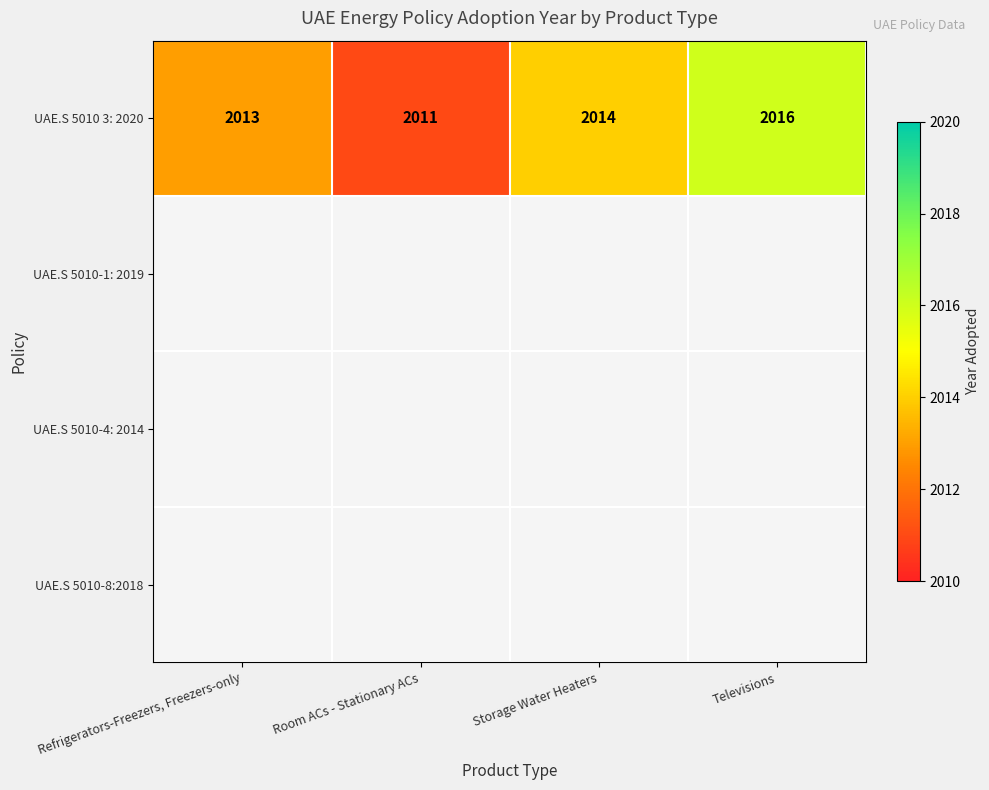

The value of UAE.S 5010 3: 2020 at Room ACs - Stationary ACs is 752. True or false?

False